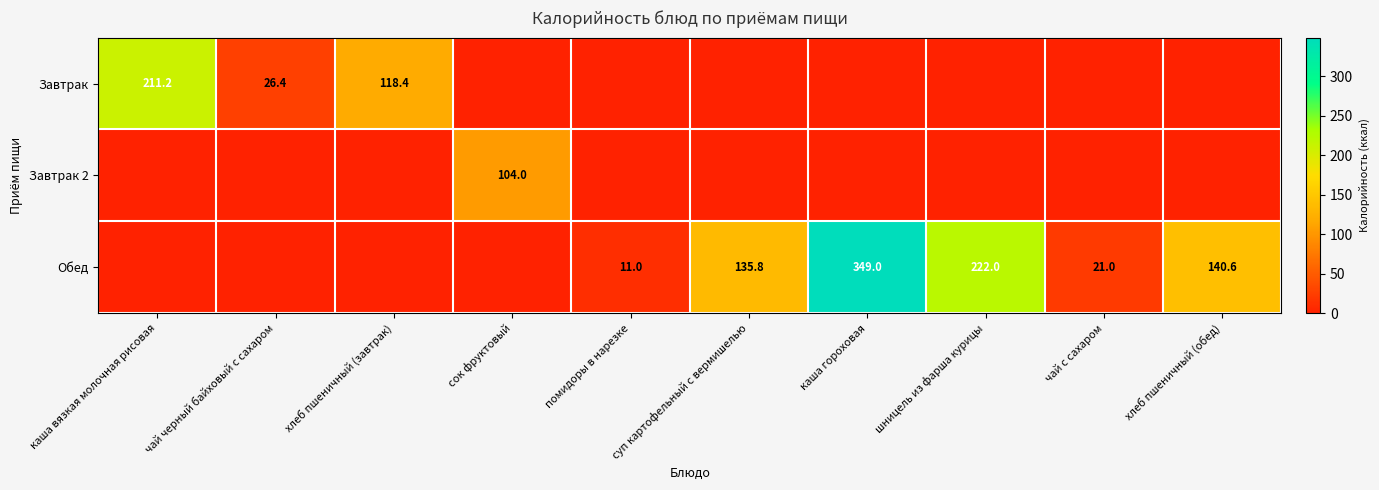

Which label corresponds to the largest value in the chart?

каша гороховая